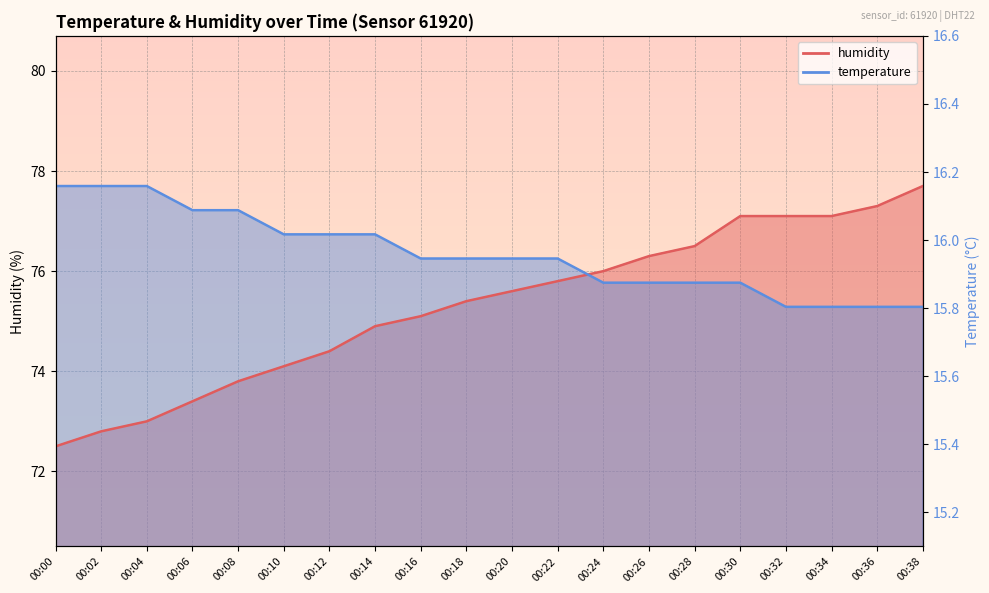

Which label corresponds to the largest value in the chart?

00:38